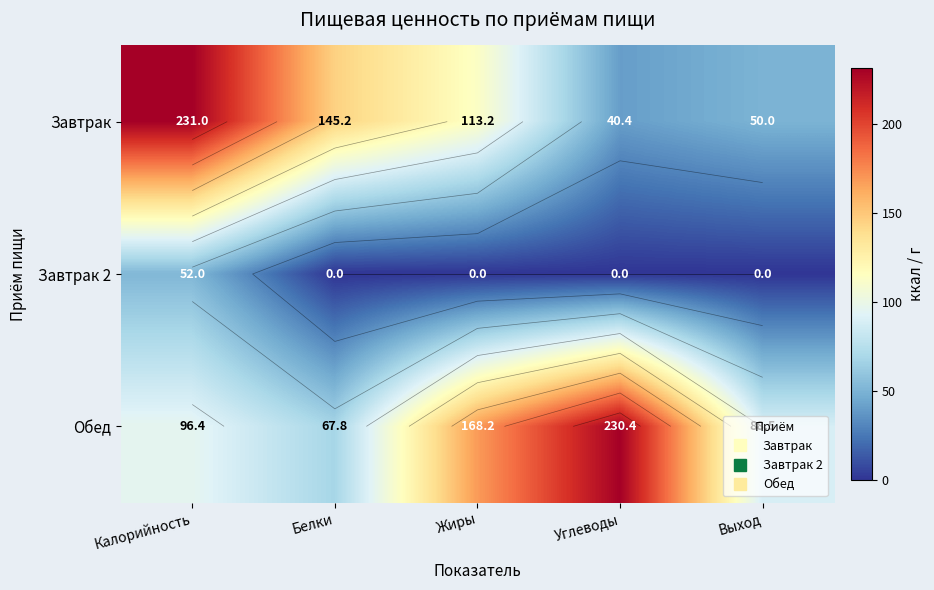

How many values in the Завтрак 2 series exceed 0?

1